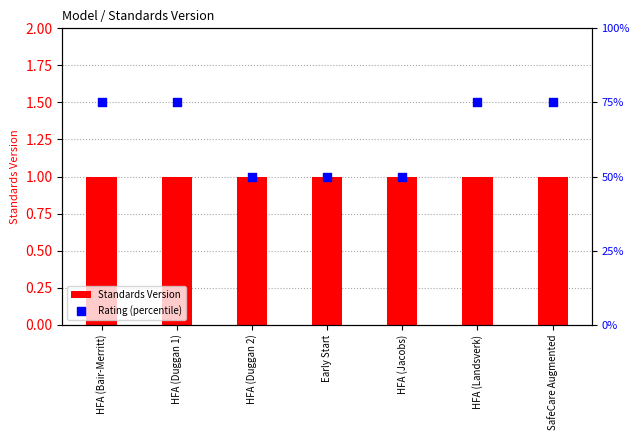

Which series reaches the maximum Y coordinate?

Rating (percentile)